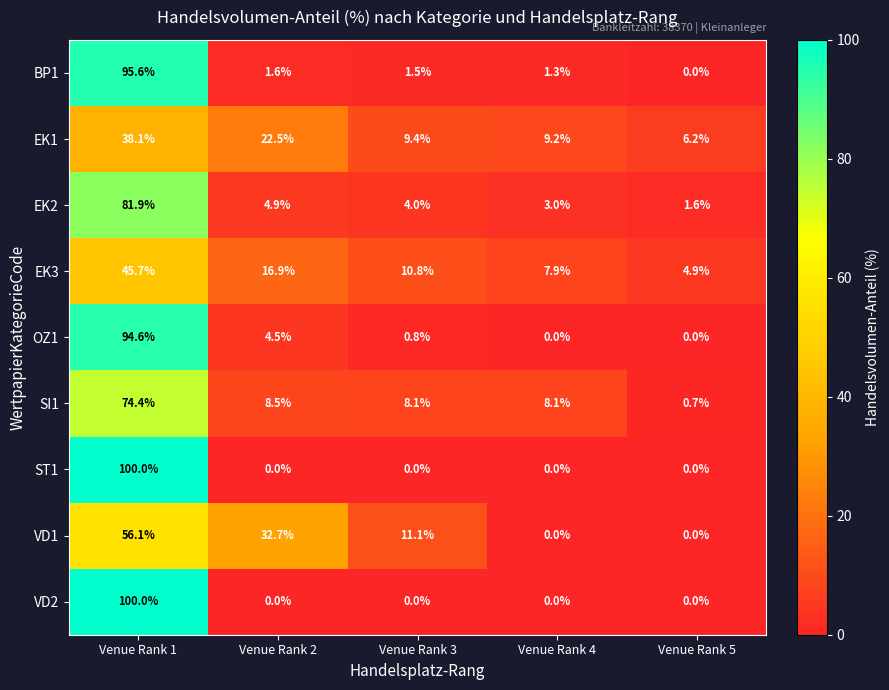

How many data points does each series have?

5